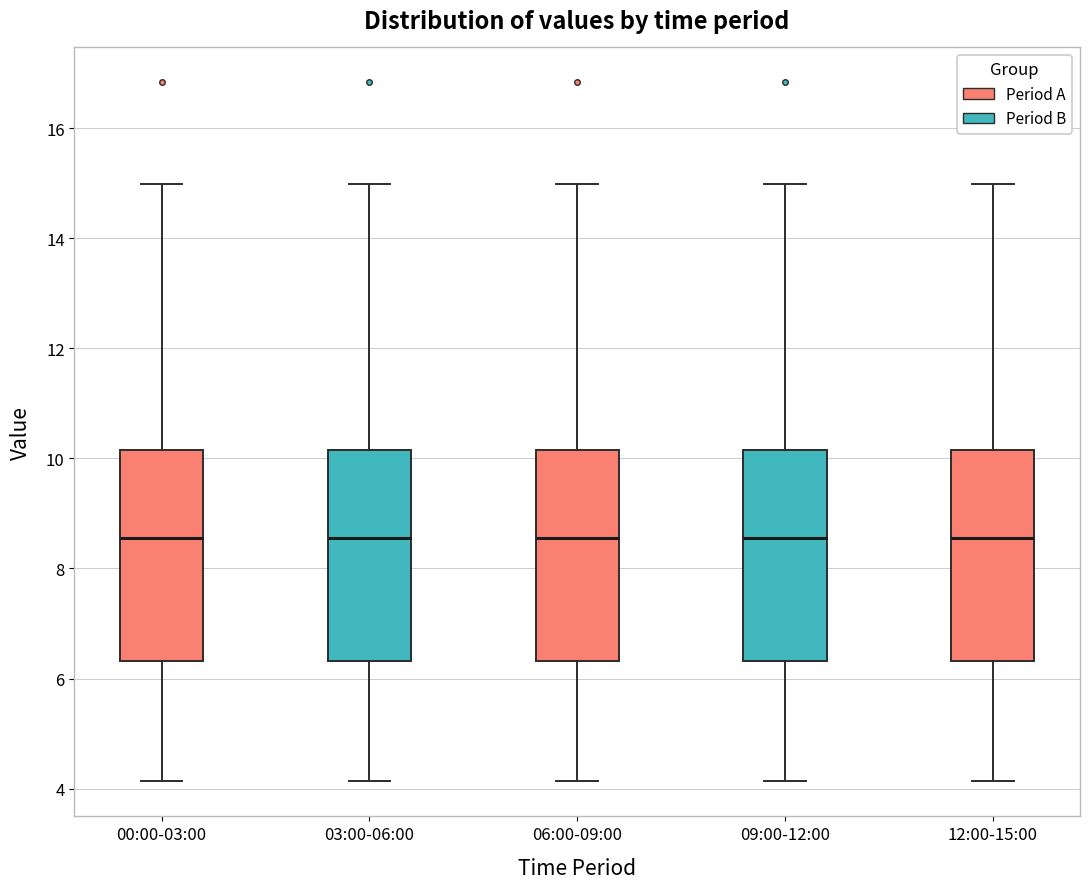

Where does the upper whisker of the box for 12:00-15:00 end on the y-axis? The values are not printed on the chart, so give them approximately, as read against the axis.

15.0